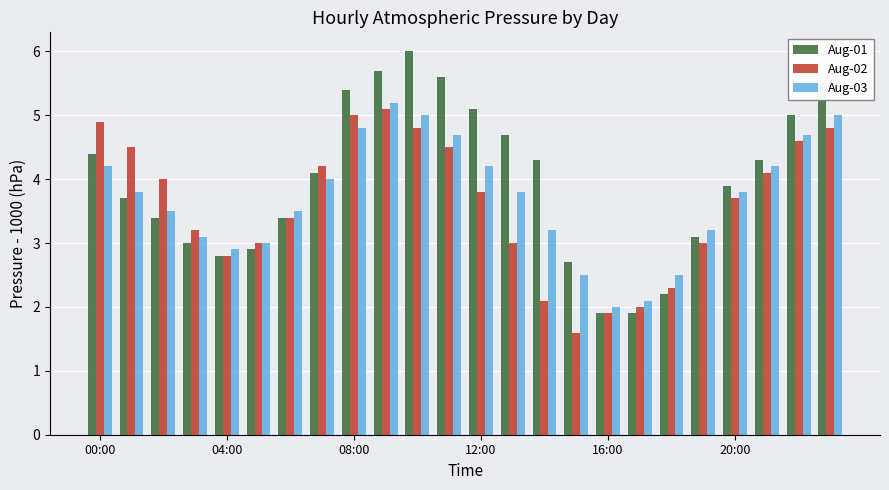

Which series has the largest range (max minus min)?

Aug-01